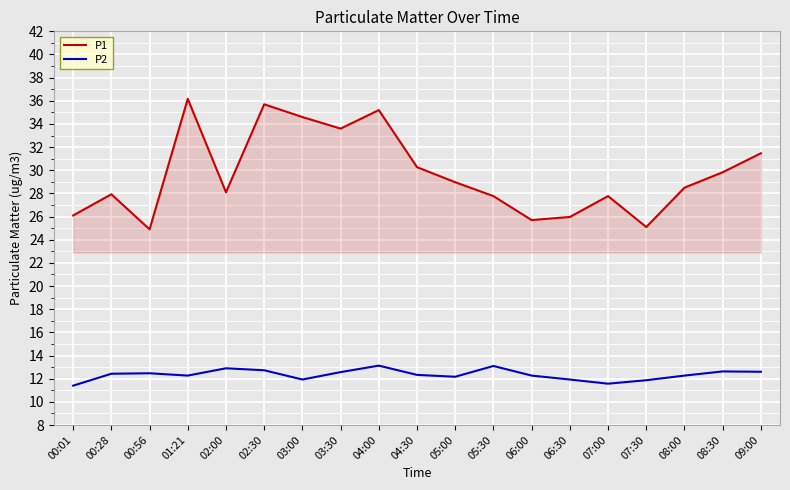

The value of P2 at 04:00 is 17.4. True or false?

False